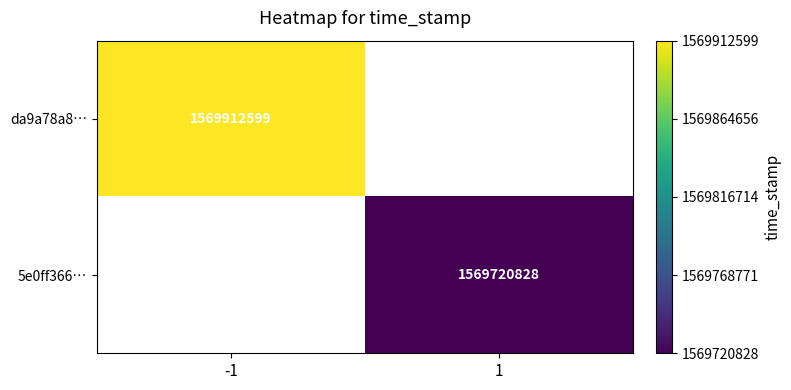

Is it true that da9a78a8… equals 1569912599 at -1?

True